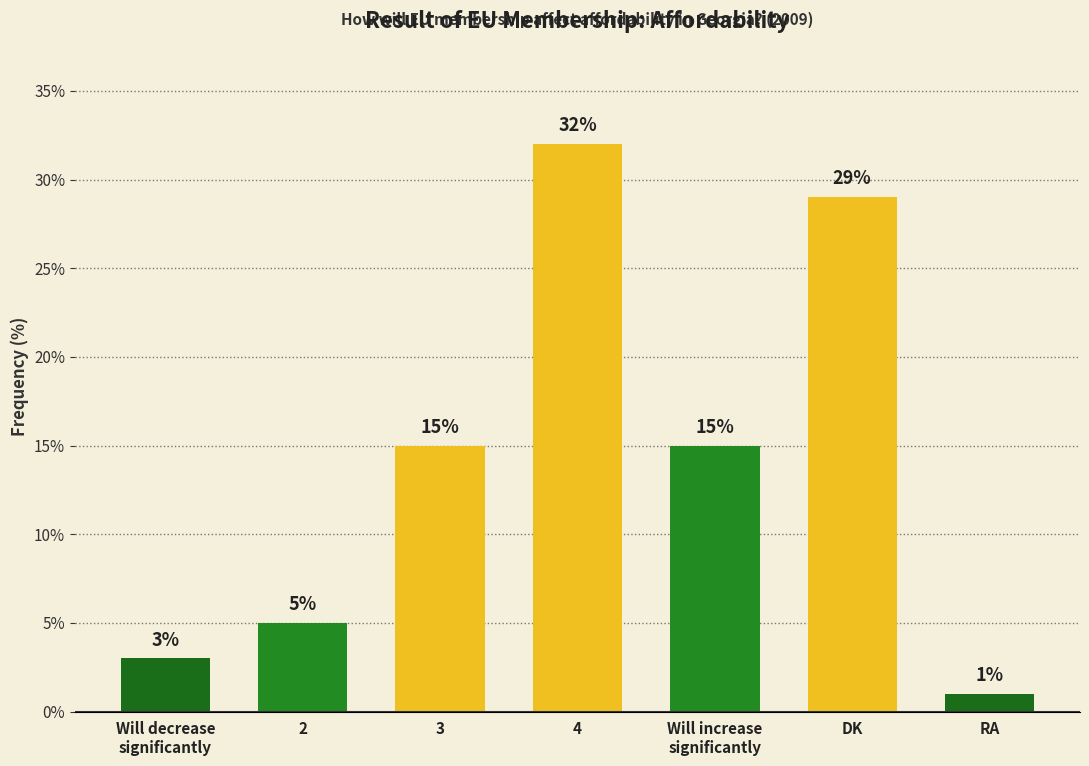

What is the average value?

14